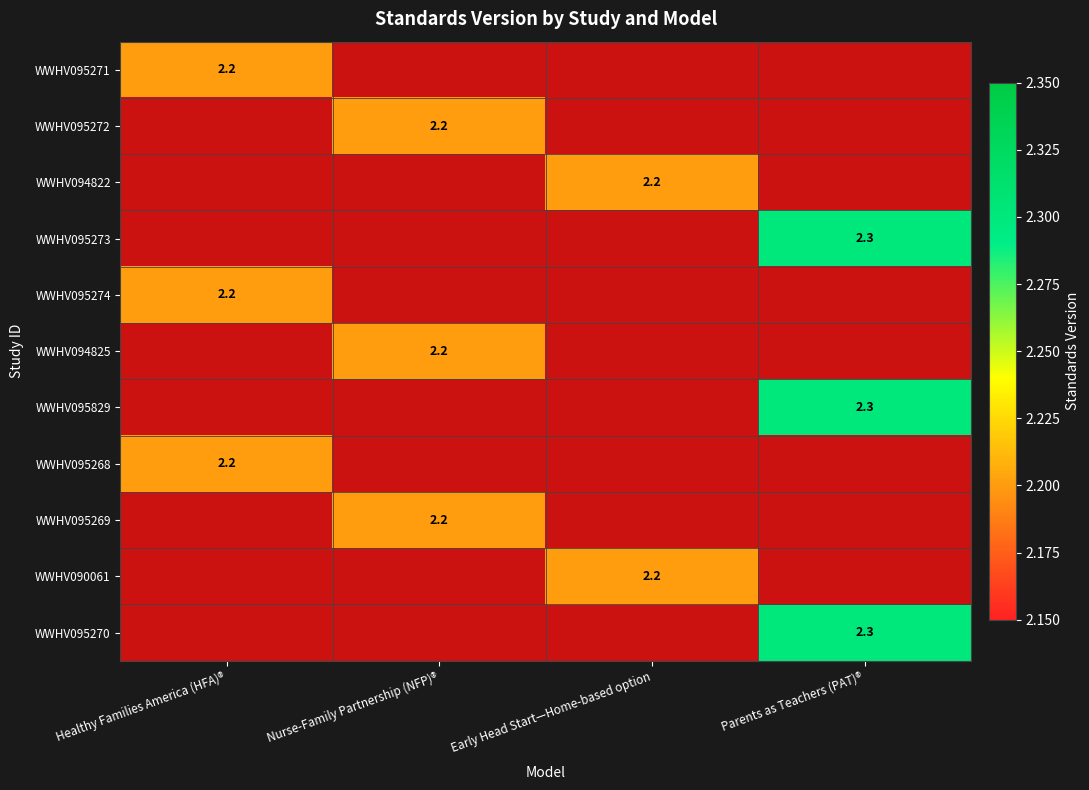

Is it true that WWHV094822 equals 0.0 at Healthy Families America (HFA)®?

True